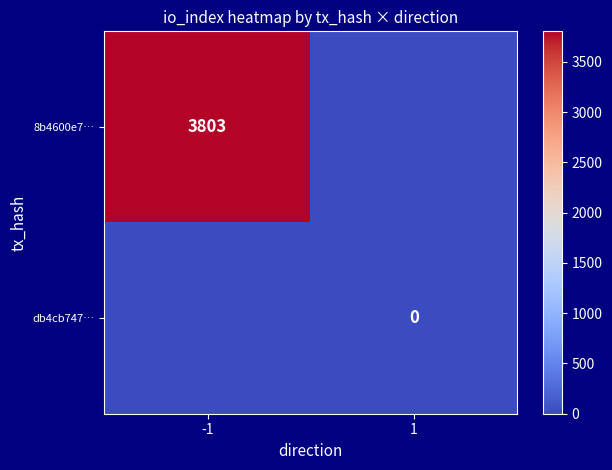

Is it true that 8b4600e7… equals 3803 at -1?

True